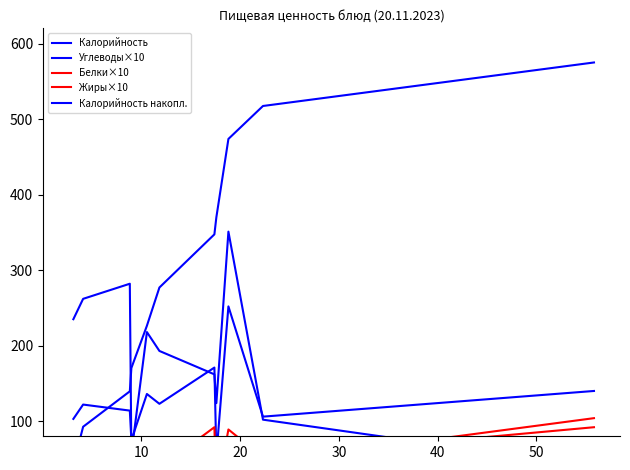

After their last crossing, which series has the higher values: Жиры×10 or Углеводы×10?

Жиры×10